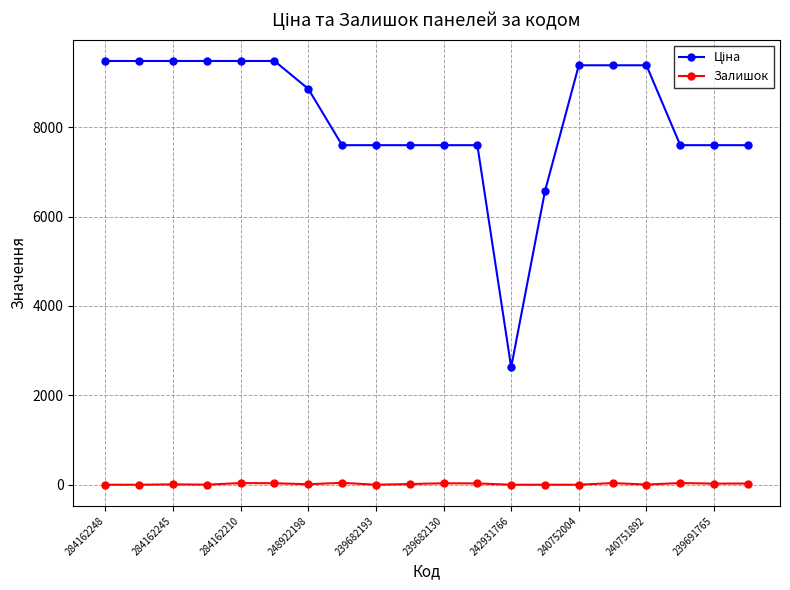

What is the average value of the Залишок series?

17.1